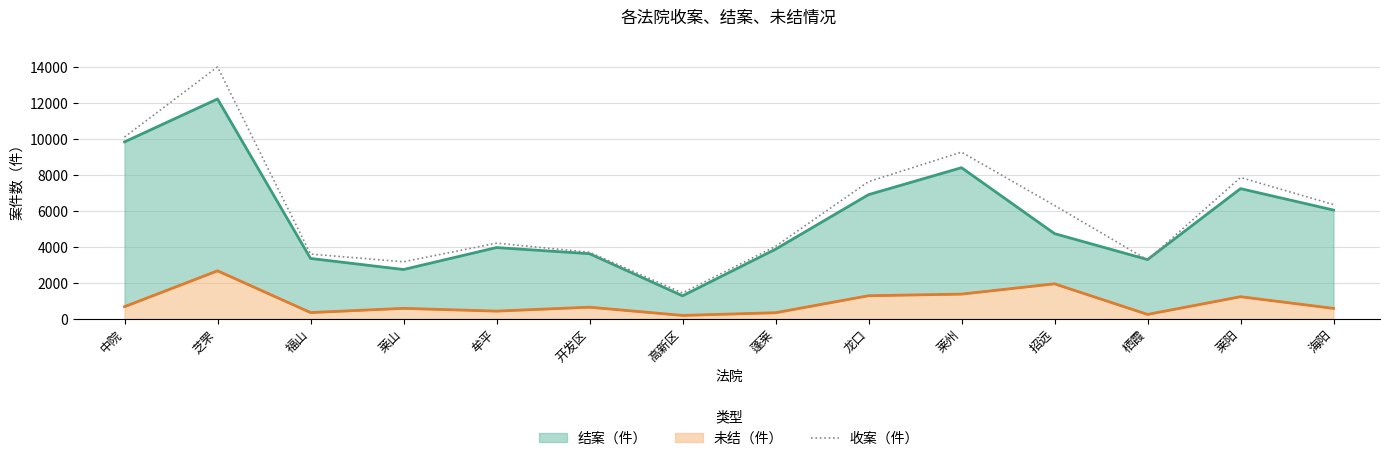

What is the minimum value for 收案（件）?

1445